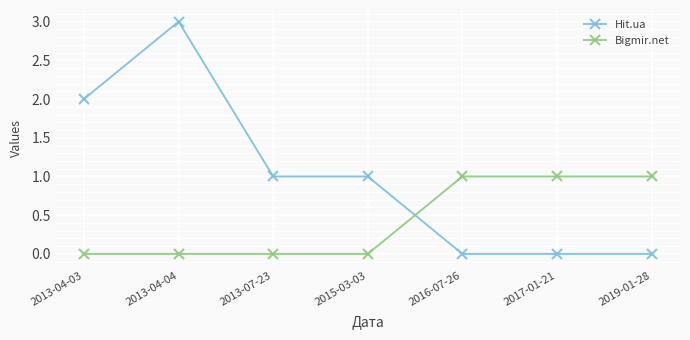

How many lines are shown in the chart?

2